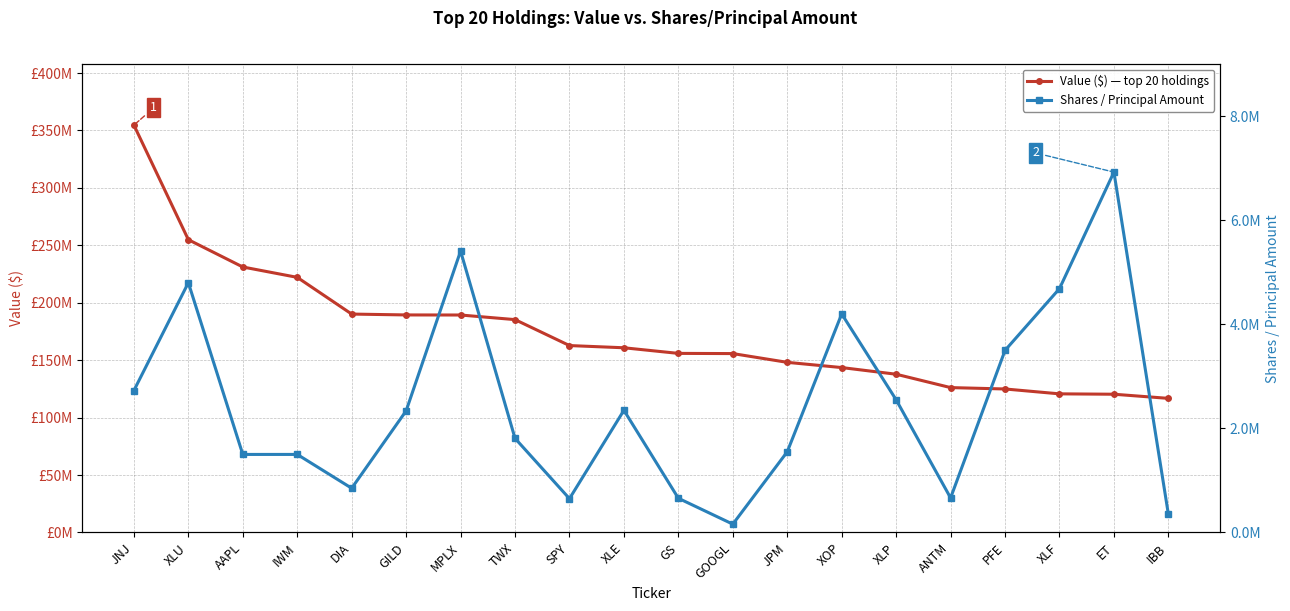

At which category does the chart reach its peak across all series?

JNJ